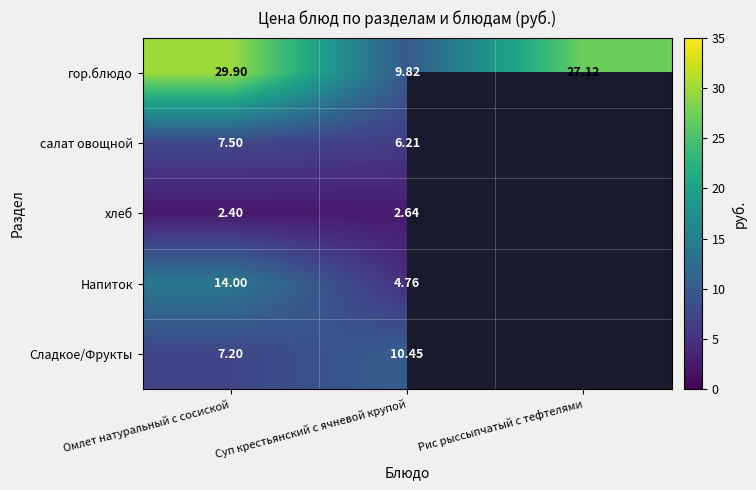

At which category is the sum across all series the highest?

Омлет натуральный с сосиской